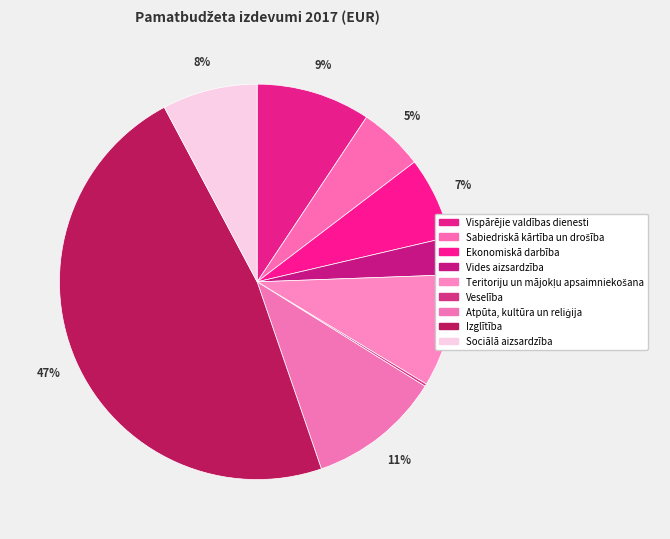

What is the largest slice in the pie chart?

Izglītība